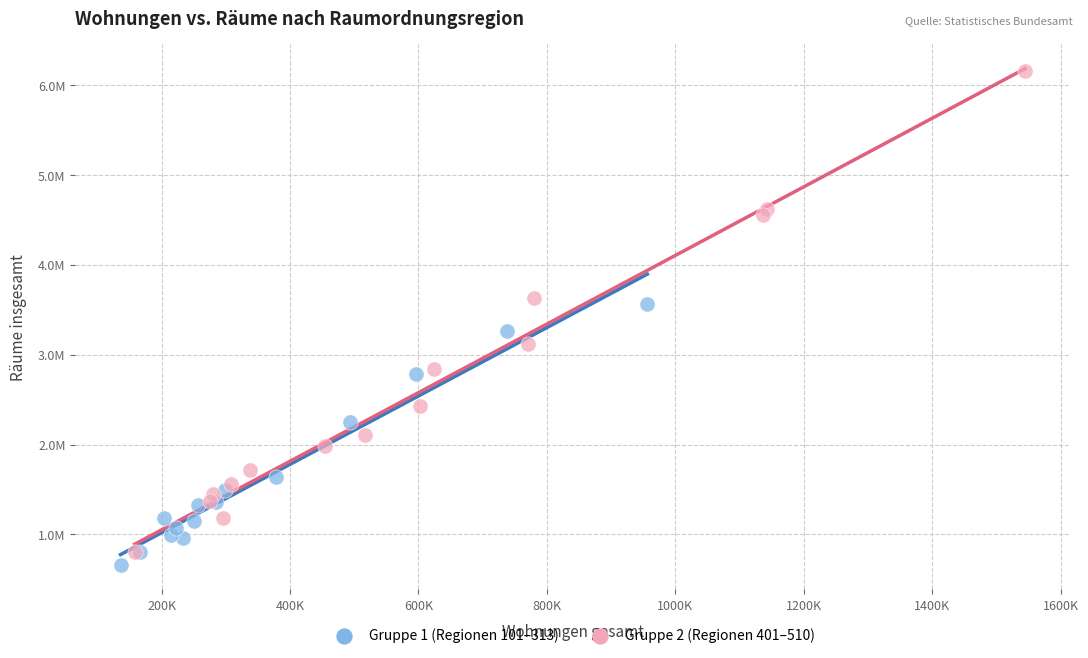

What are all the series names shown in the legend?

Gruppe 1 (Regionen 101–313), Gruppe 2 (Regionen 401–510)